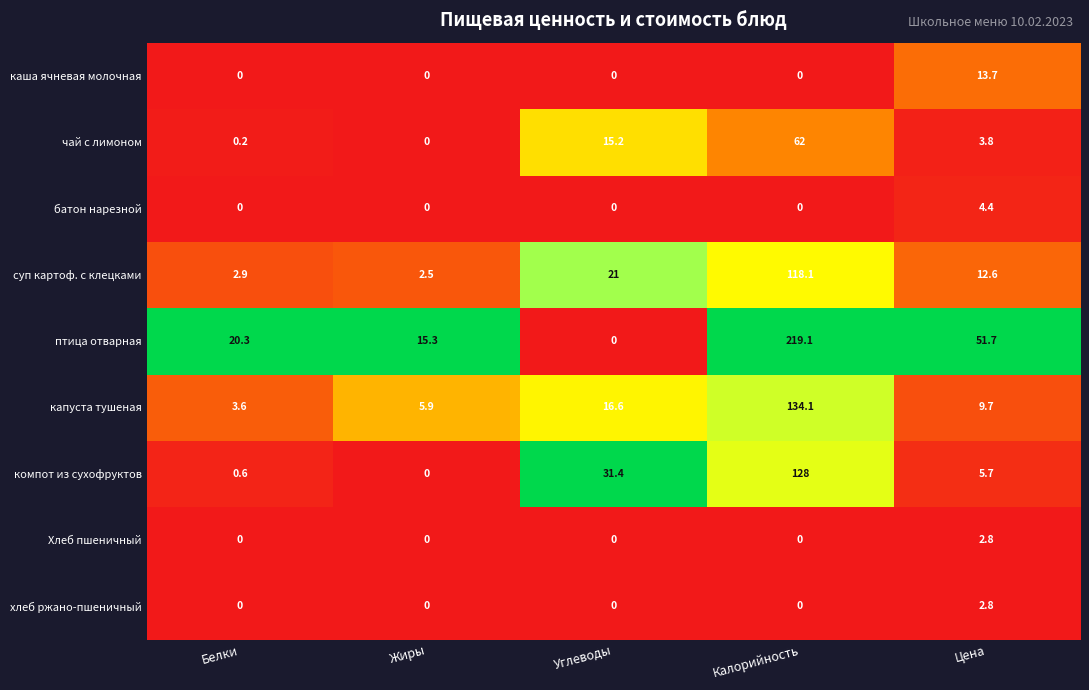

What is the greatest value displayed?

219.1